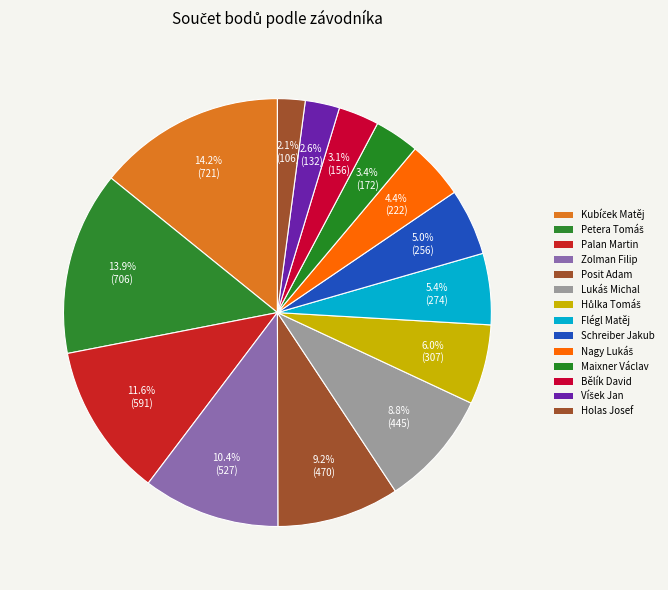

Rank the categories by value from highest to lowest.

Kubíček Matěj, Petera Tomáš, Palan Martin, Zolman Filip, Posit Adam, Lukáš Michal, Hůlka Tomáš, Flégl Matěj, Schreiber Jakub, Nagy Lukáš, Maixner Václav, Bělík David, Víšek Jan, Holas Josef